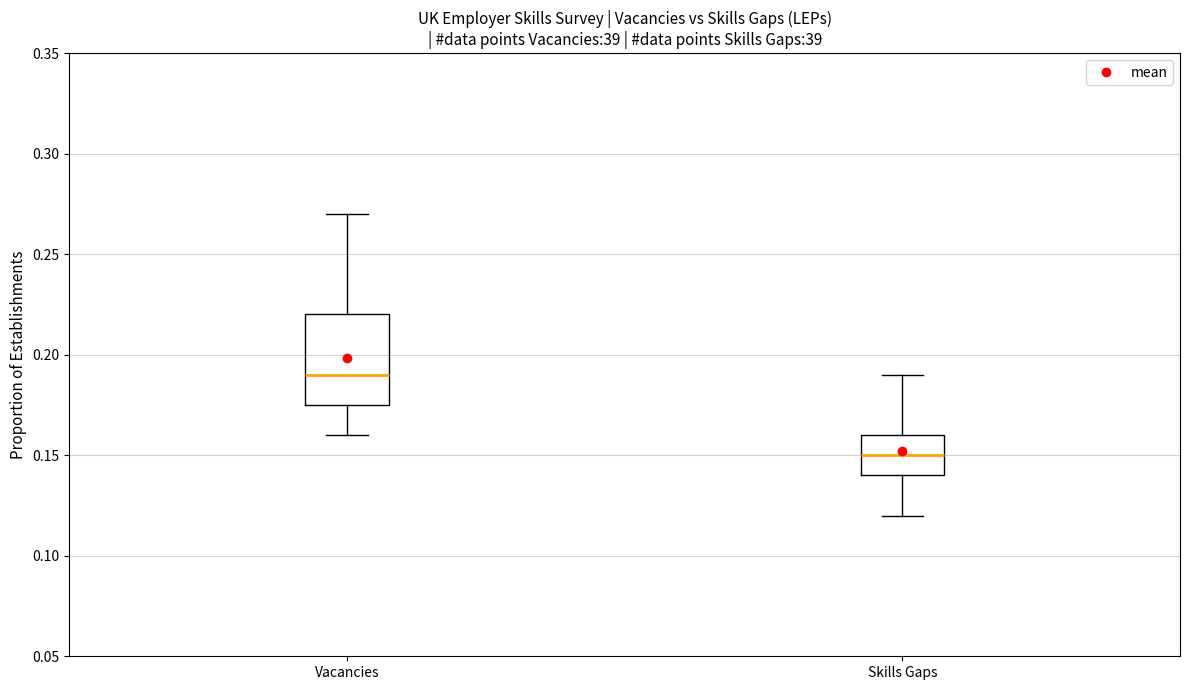

Reading left to right, transcribe this box plot: for each box, give where its median line is, the range the box spans, and where its two whiskers end, as read against the y-axis. The values are not printed on the chart, so give them approximately, as read against the axis.

Vacancies: median 0.190, box 0.175 to 0.220, whiskers 0.160 to 0.270
Skills Gaps: median 0.150, box 0.140 to 0.160, whiskers 0.120 to 0.190